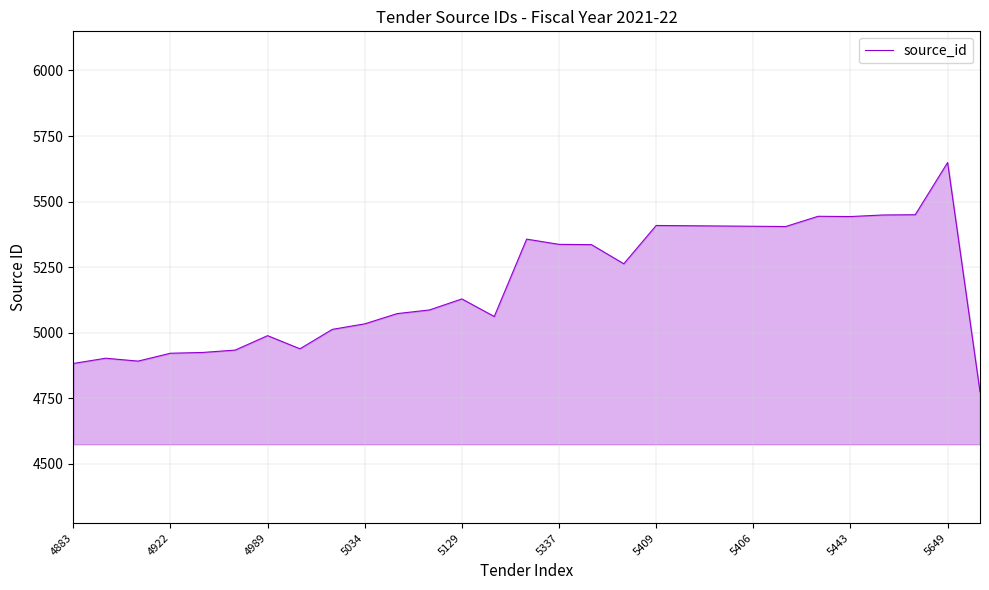

What is the difference between the maximum and minimum values?

874